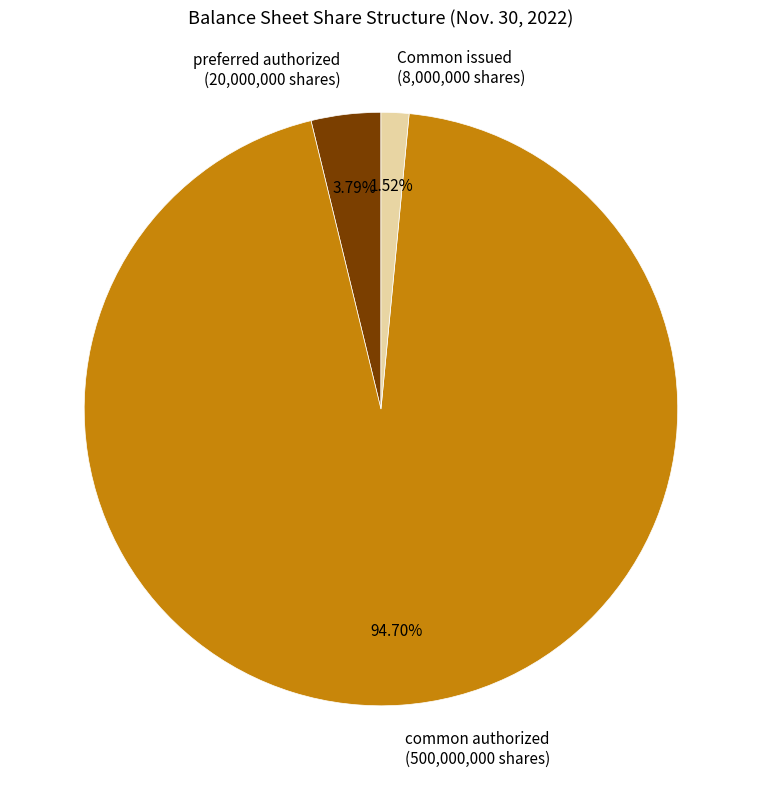

The common authorized slice represents 84% of the pie. True or false?

False